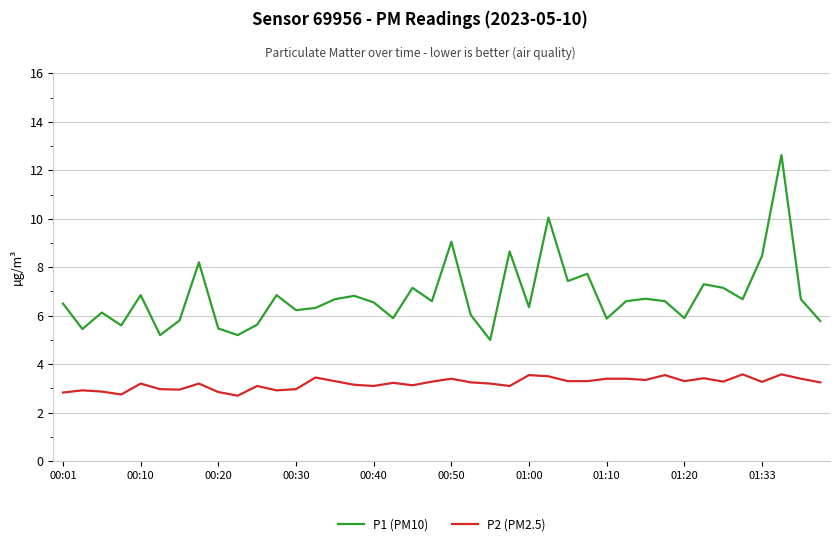

What is the lowest value of the P2 (PM2.5) series?

2.7